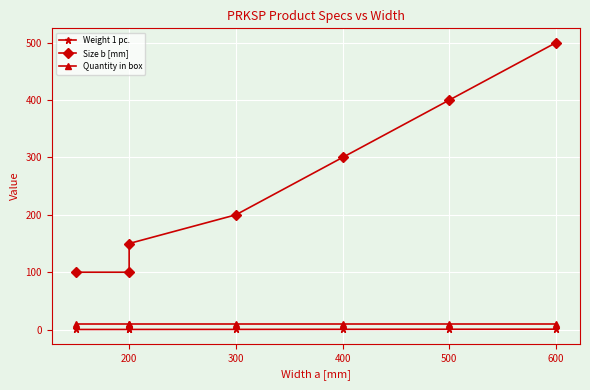

List the series in order of their peak value, lowest first.

Weight 1 pc., Quantity in box, Size b [mm]